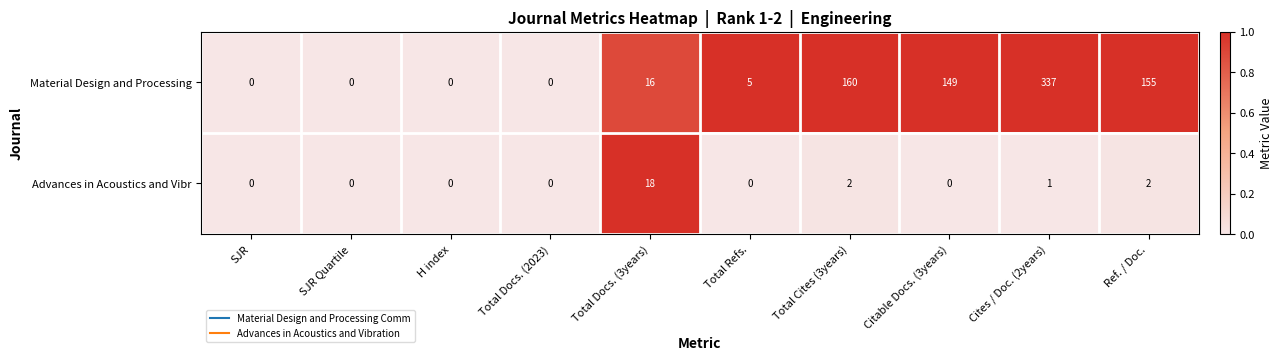

What is the total value across all series at Ref. / Doc.?

157